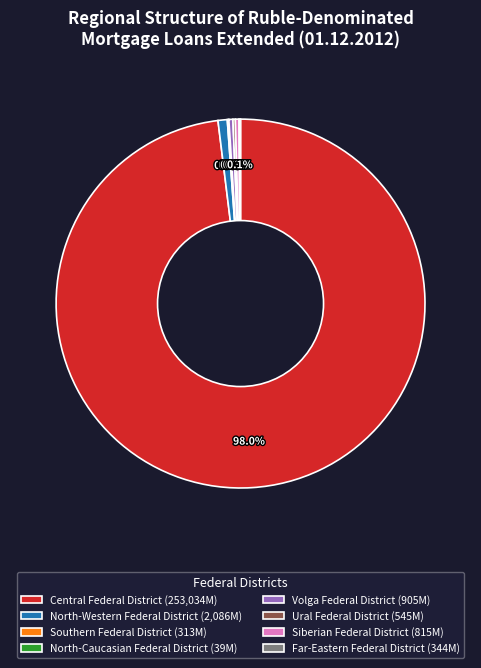

Does any single category account for the majority?

Yes